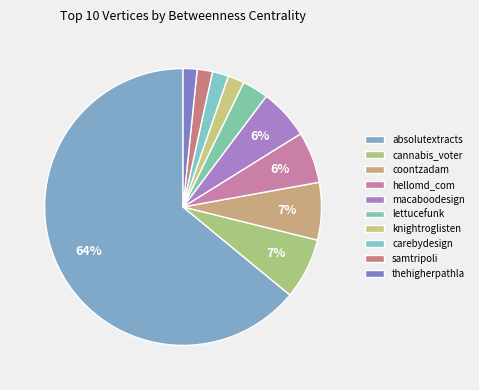

How many slices are in this pie chart?

10